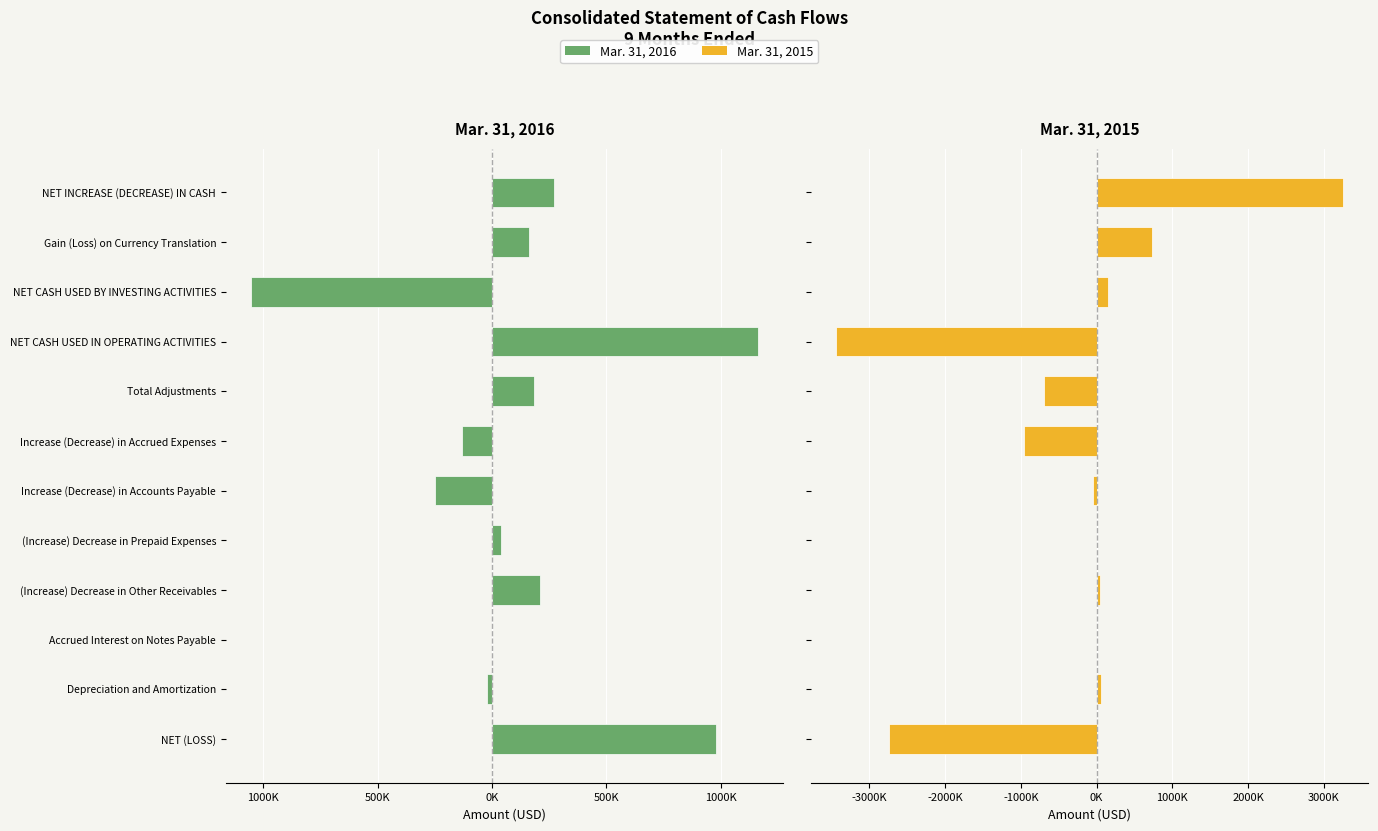

Rank the series by their maximum value, from lowest to highest.

Mar. 31, 2016, Mar. 31, 2015